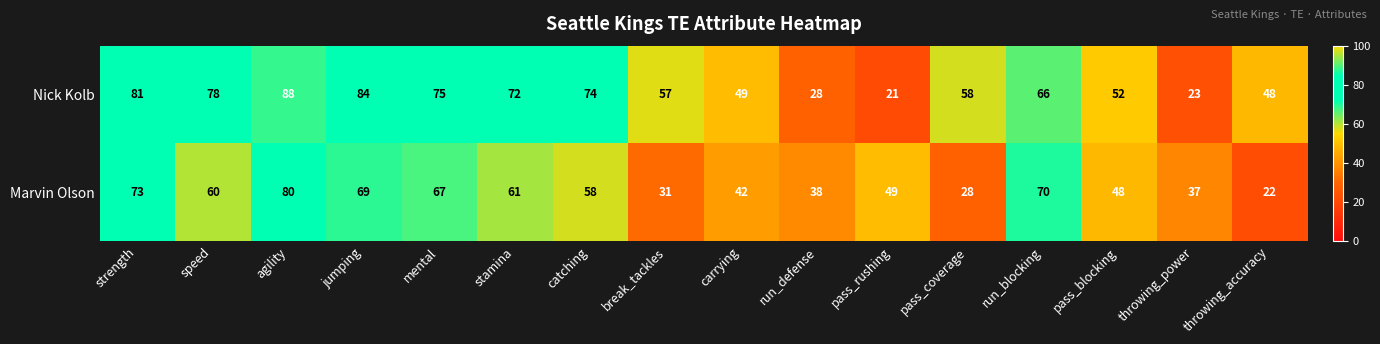

The value of Nick Kolb at throwing_accuracy is 84. True or false?

False